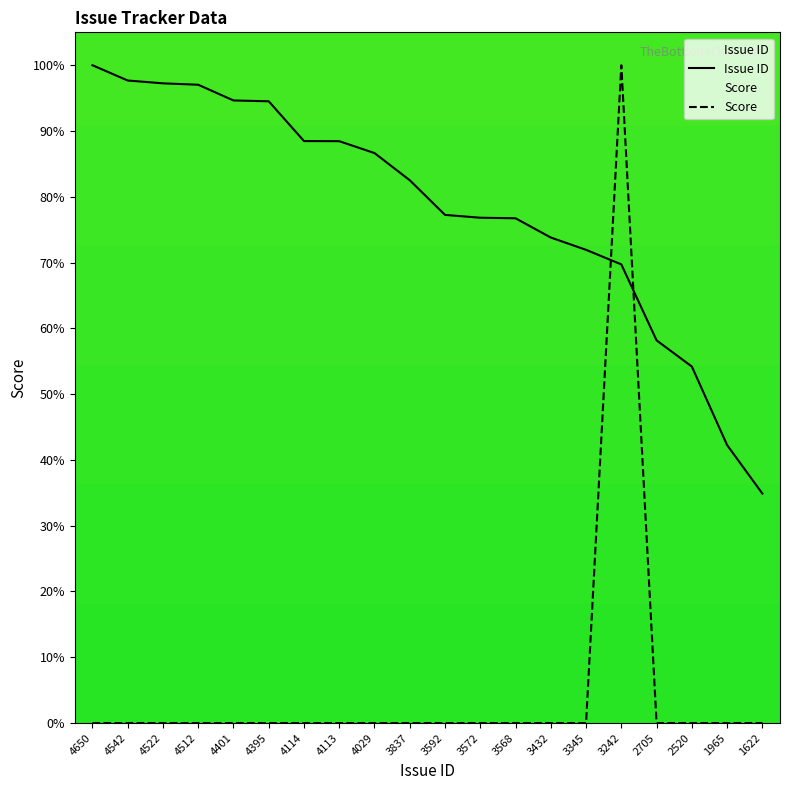

Is the value of Score at 2705 greater than the value of Issue ID at 2520?

No